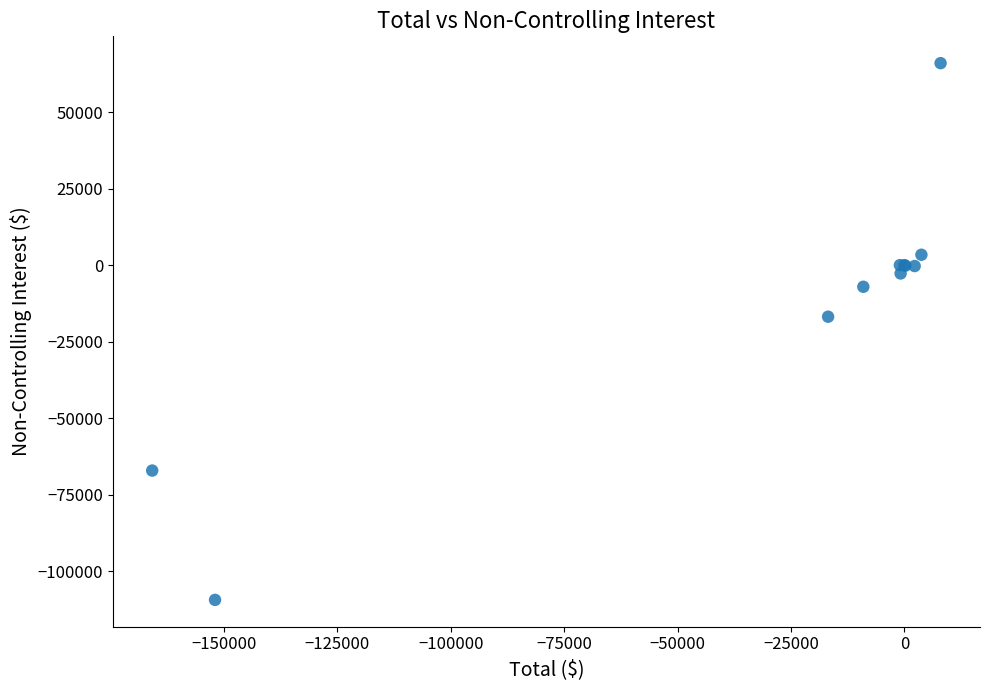

What Y value in the scatter plot is closest to -21674?

-16837